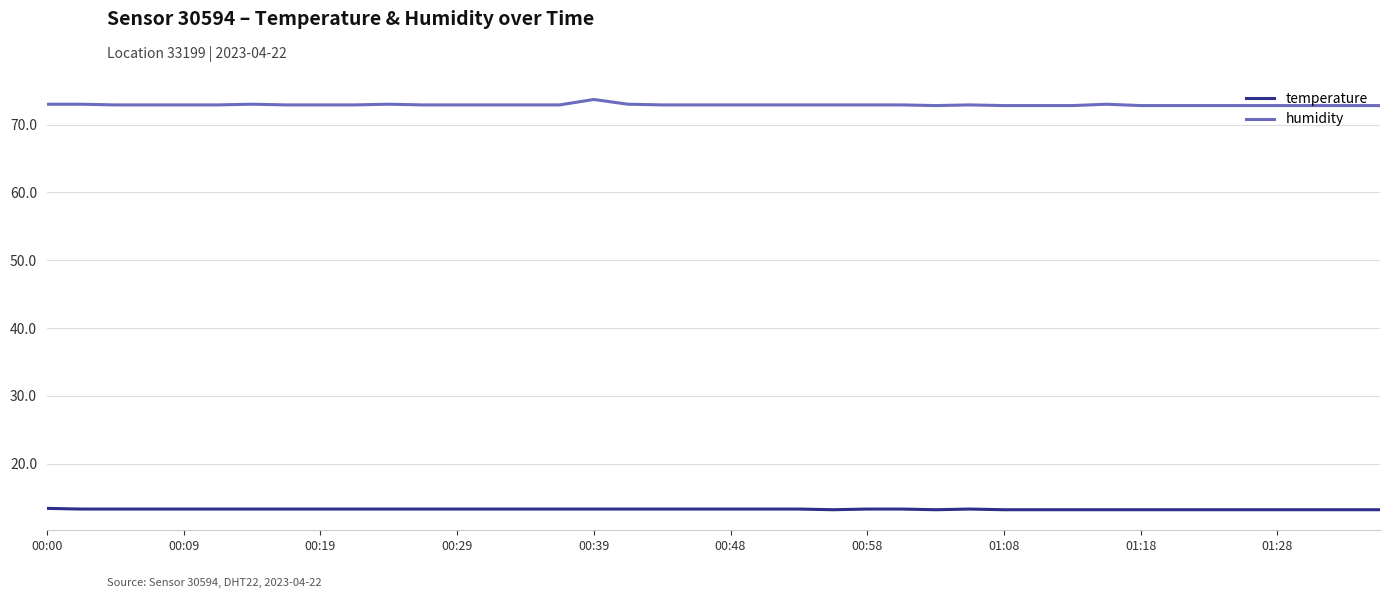

What is the highest value of the temperature series?

13.4